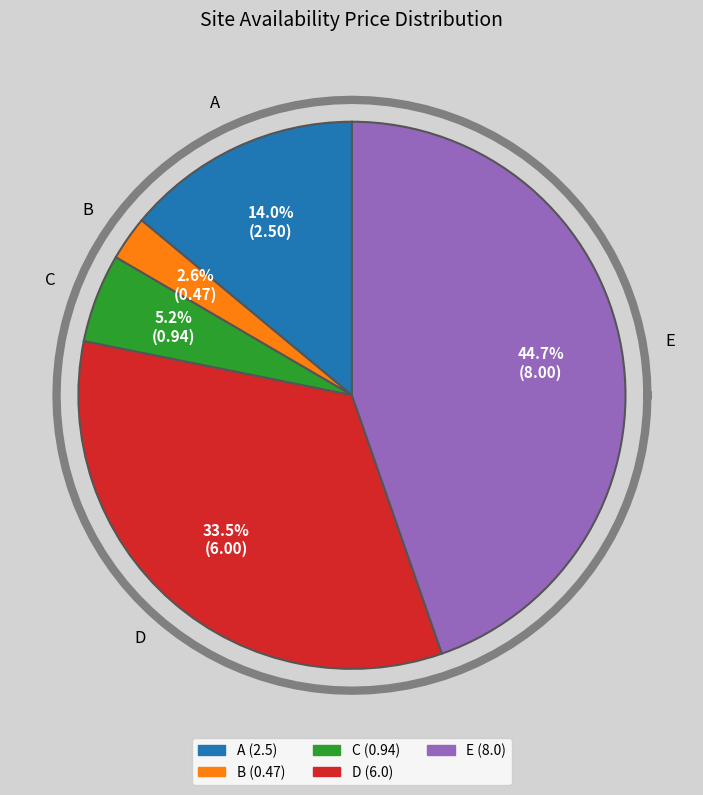

To the nearest percent, what is the average slice percentage?

20%